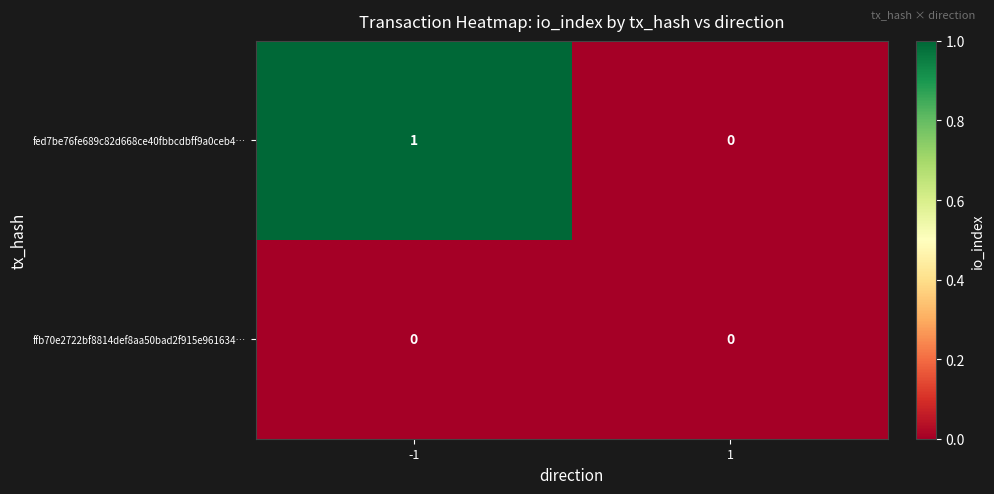

List the series in order of their overall mean, highest first.

fed7be76fe689c82d668ce40fbbcdbff9a0ceb4…, ffb70e2722bf8814def8aa50bad2f915e961634…